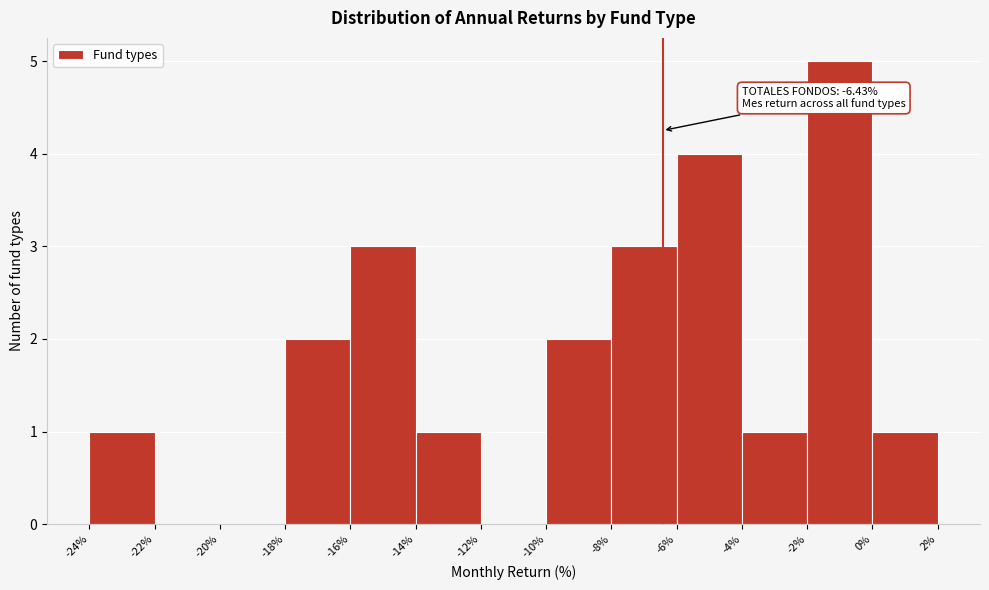

Over which range of the x-axis is the bar tallest?

-2% to 0%